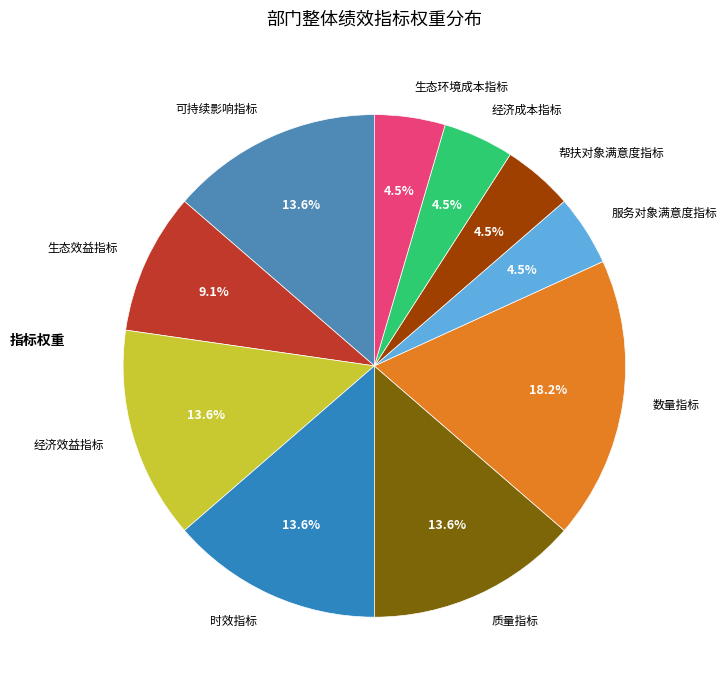

Which has a higher value, 经济成本指标 or 生态效益指标?

生态效益指标